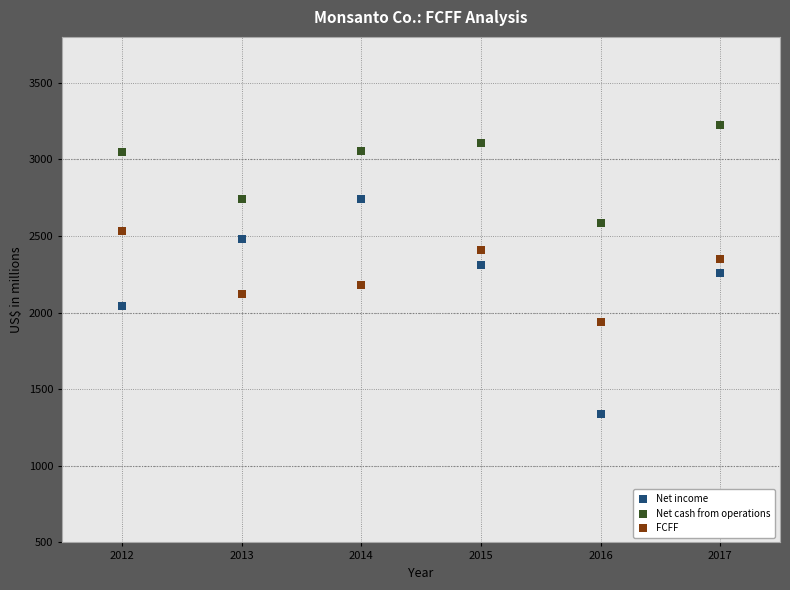

Which series reaches the maximum Y coordinate?

Net cash from operations